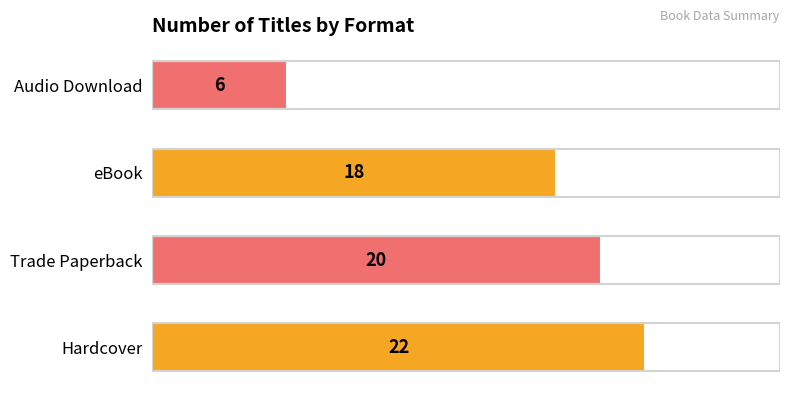

Are the bars grouped side by side (vs. stacked)?

No